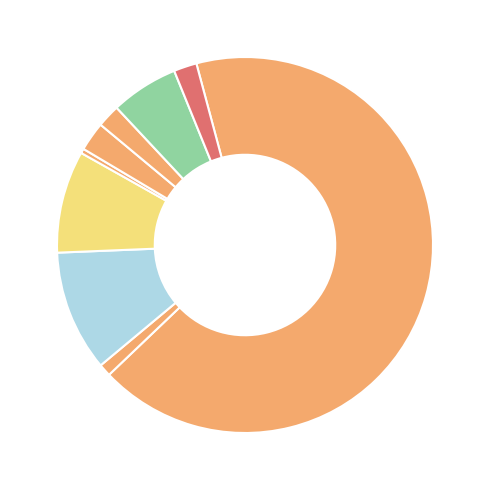

How many slices are in this pie chart?

9